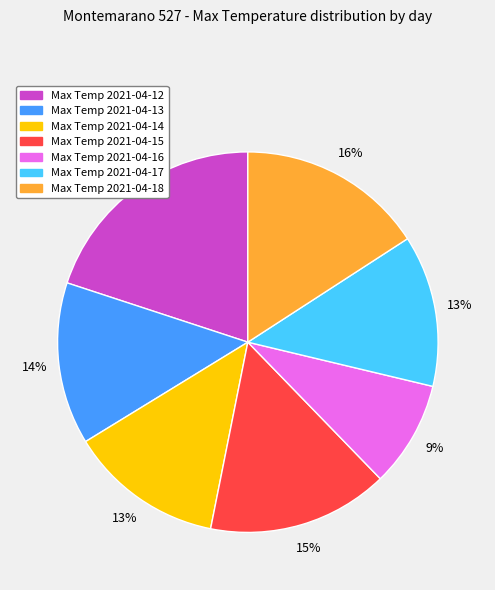

To the nearest percent, what is the difference between the largest and smallest slice percentages?

11%